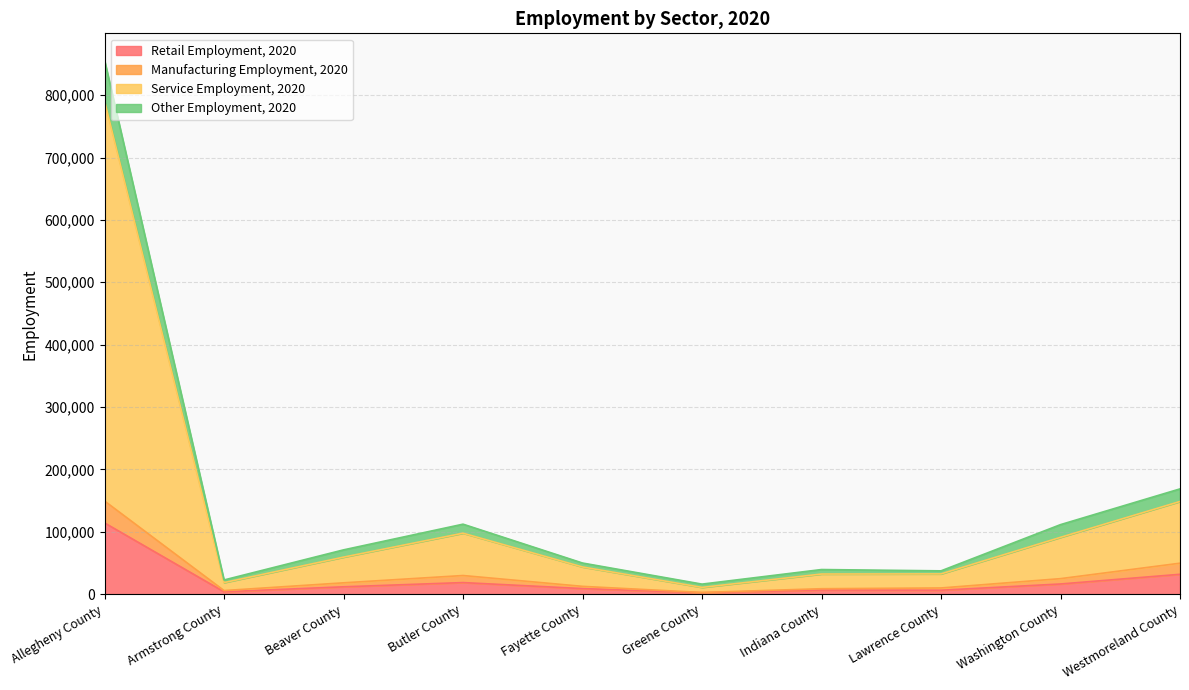

At which category is the sum across all series the highest?

Allegheny County